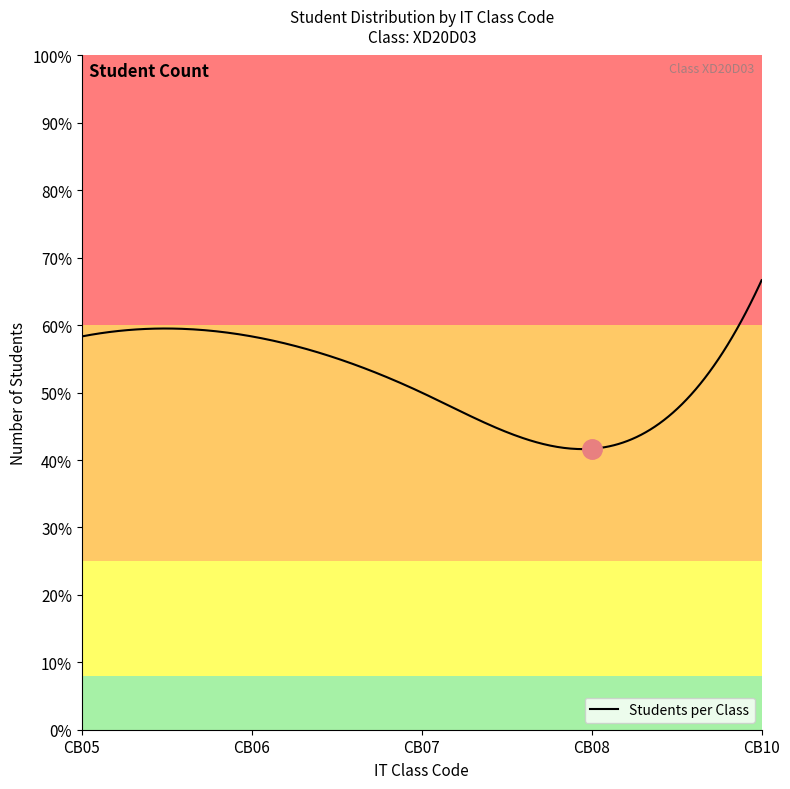

Does the chart display data point markers on the line(s)?

No